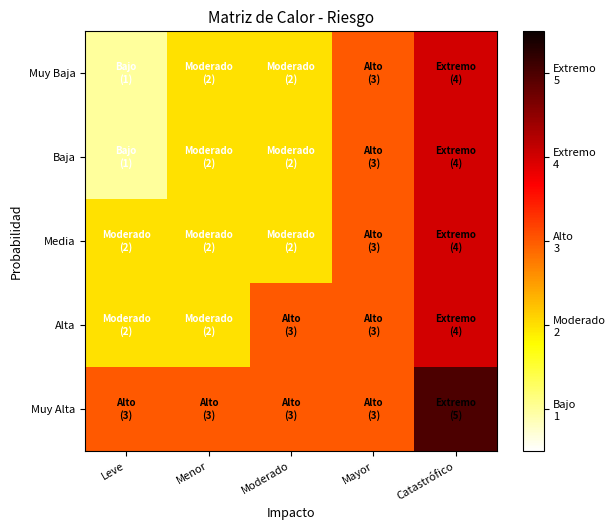

Which series changed the most between Leve and Menor?

Muy Baja